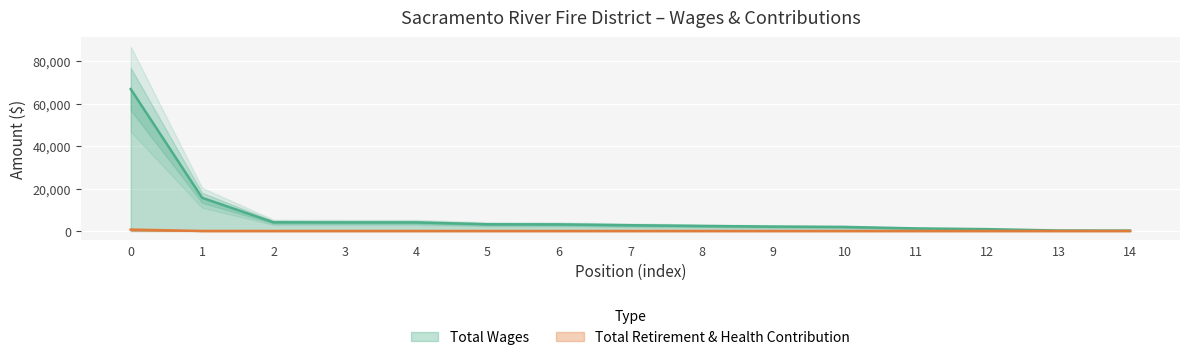

Which series has the largest range (max minus min)?

Total Wages